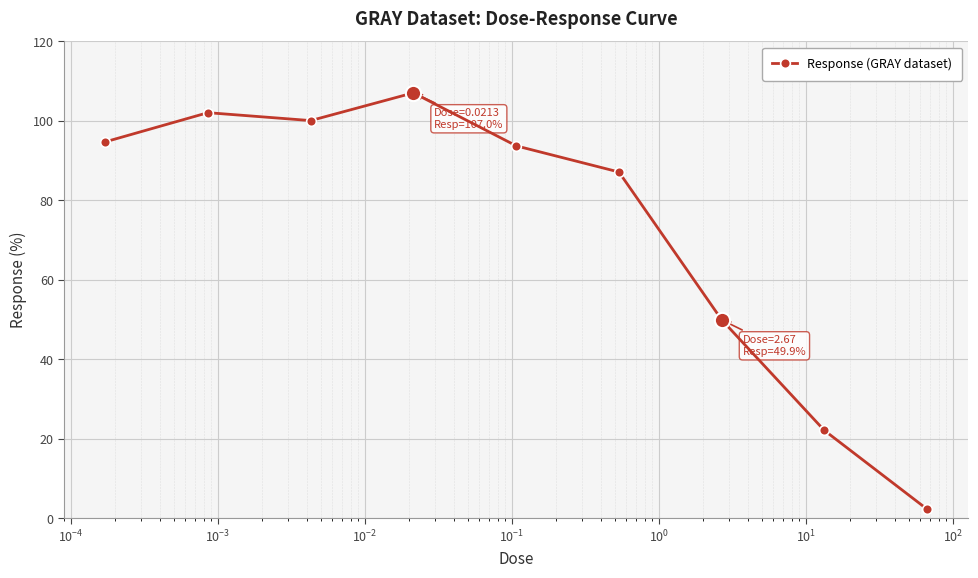

What is the value of the 6th point from the left?

87.1